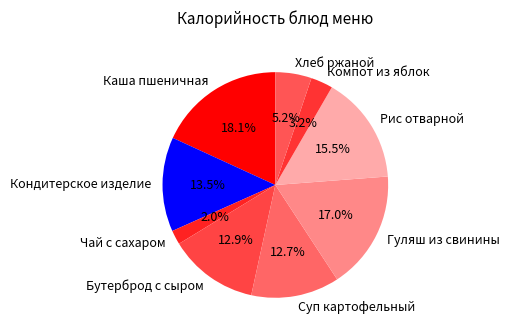

What is the largest slice in the pie chart?

Каша пшеничная